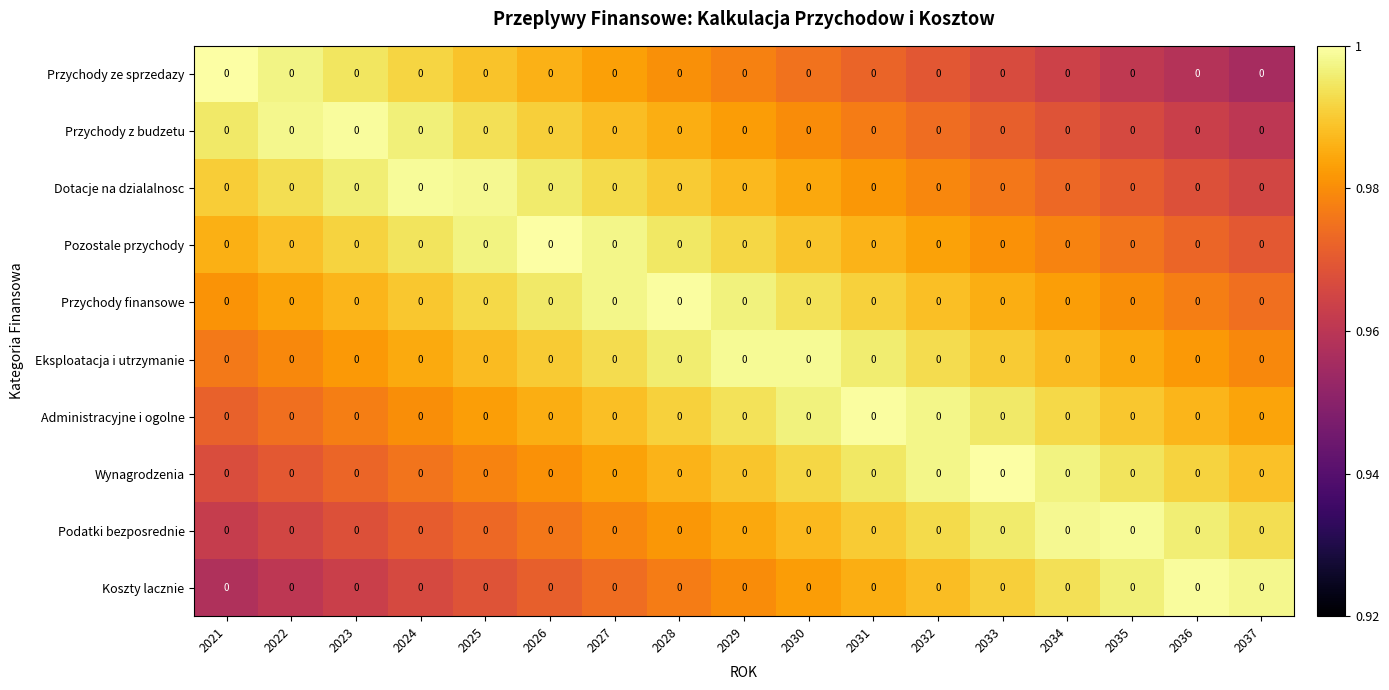

Is the value of Pozostale przychody at 2024 greater than the value of Eksploatacja i utrzymanie at 2034?

Yes